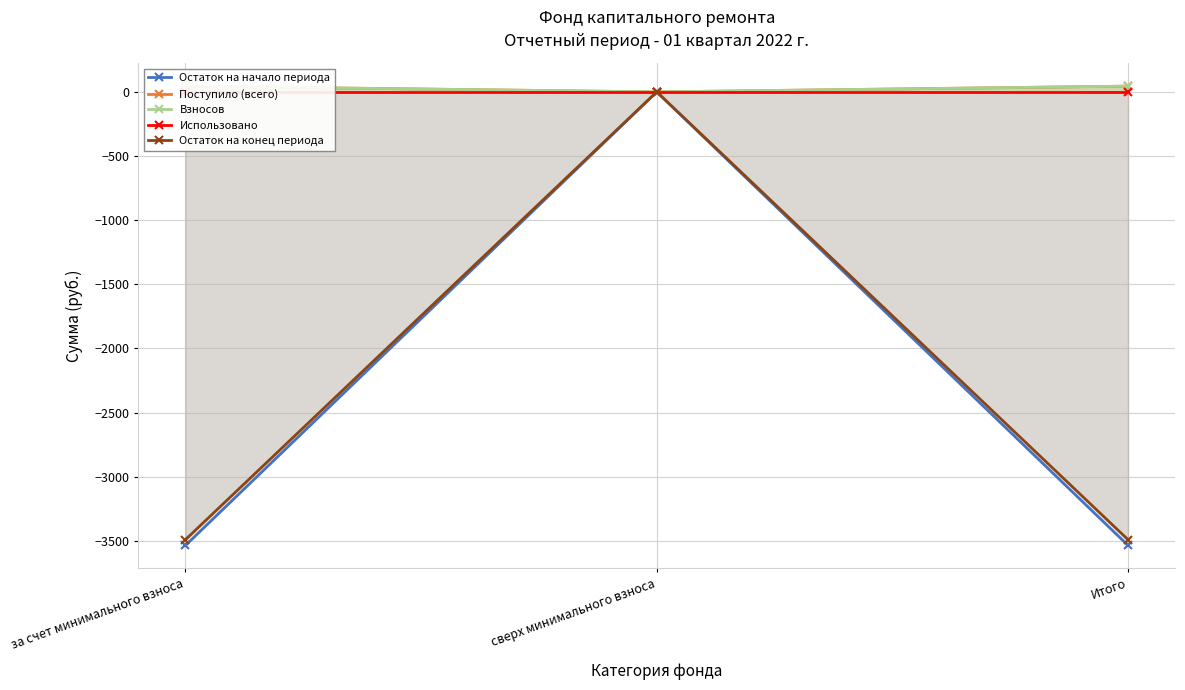

What is the spread (max minus min) of values at Итого?

3579.9